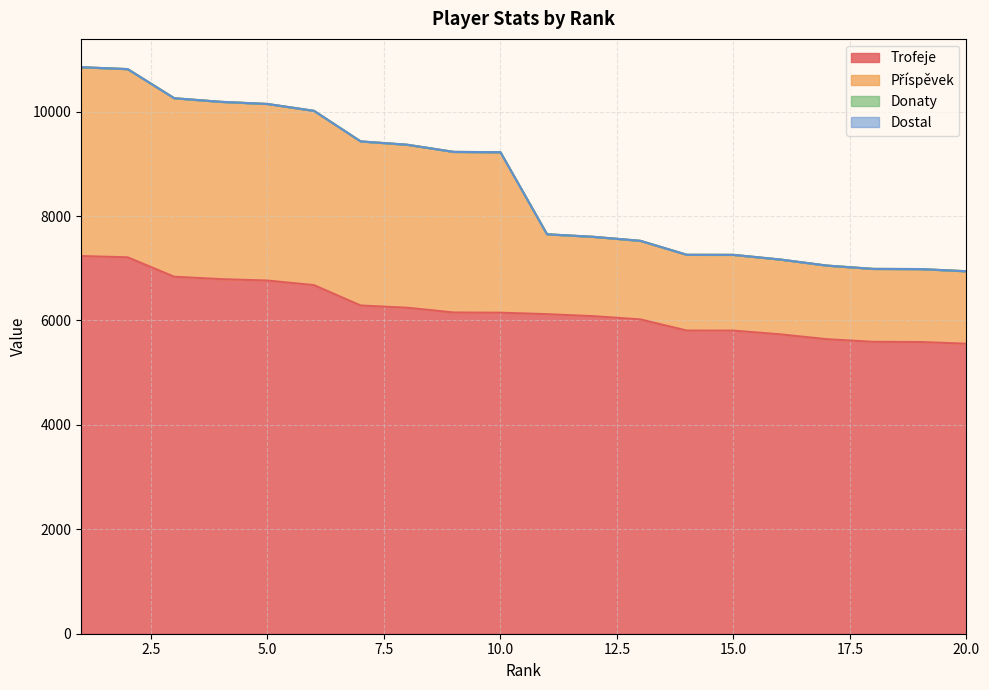

The value of Trofeje at 5.0 is 1712. True or false?

False